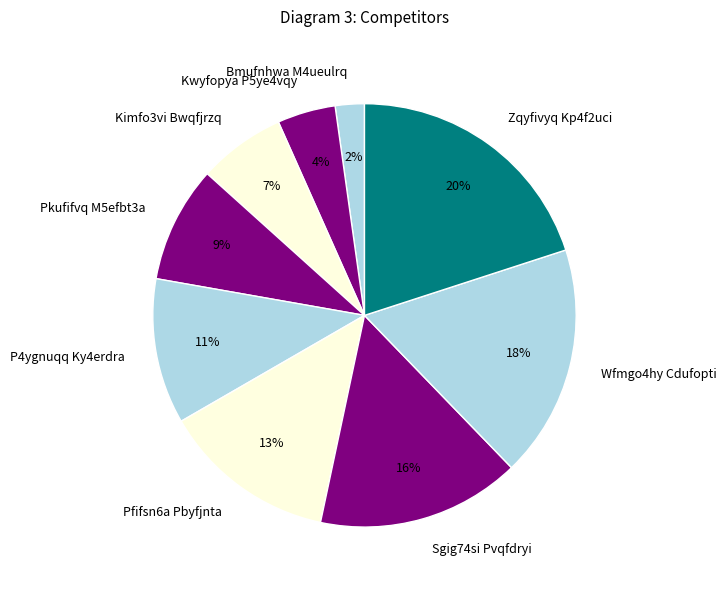

Between P4ygnuqq Ky4erdra and Pfifsn6a Pbyfjnta, which is larger?

Pfifsn6a Pbyfjnta